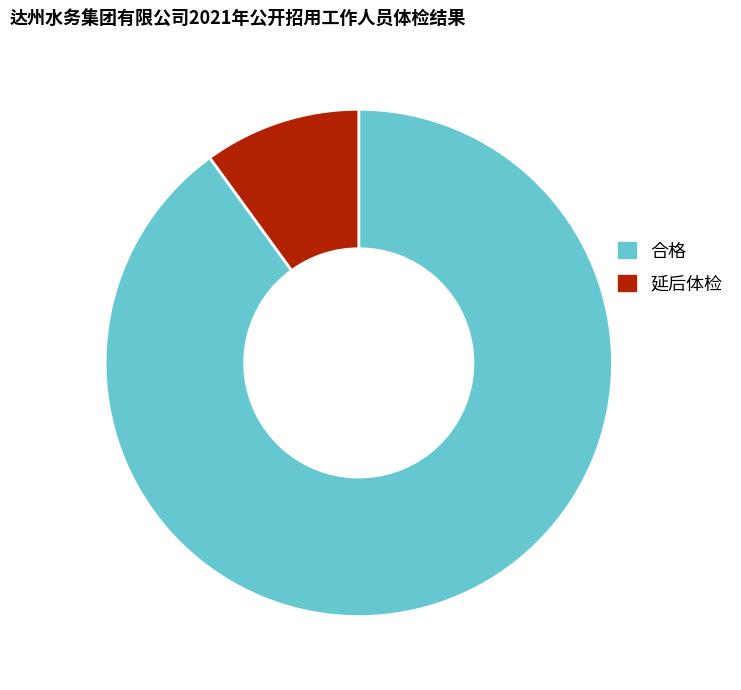

What is the majority slice?

合格